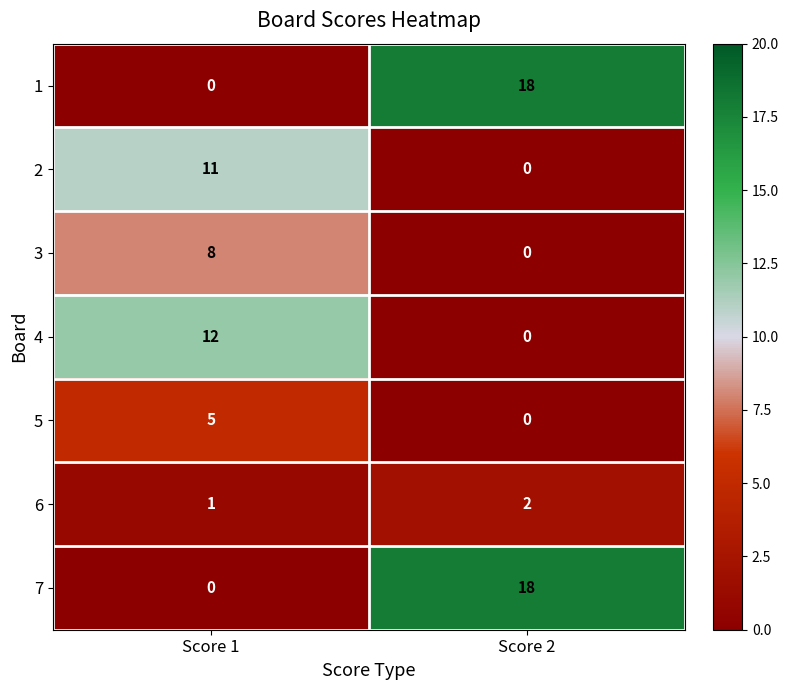

Is it true that 6 equals 1 at Score 1?

True